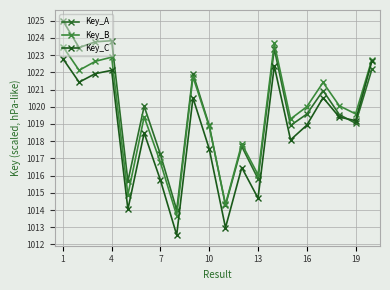

What is the difference between the second highest and minimum values in the Key_A series?

9.8